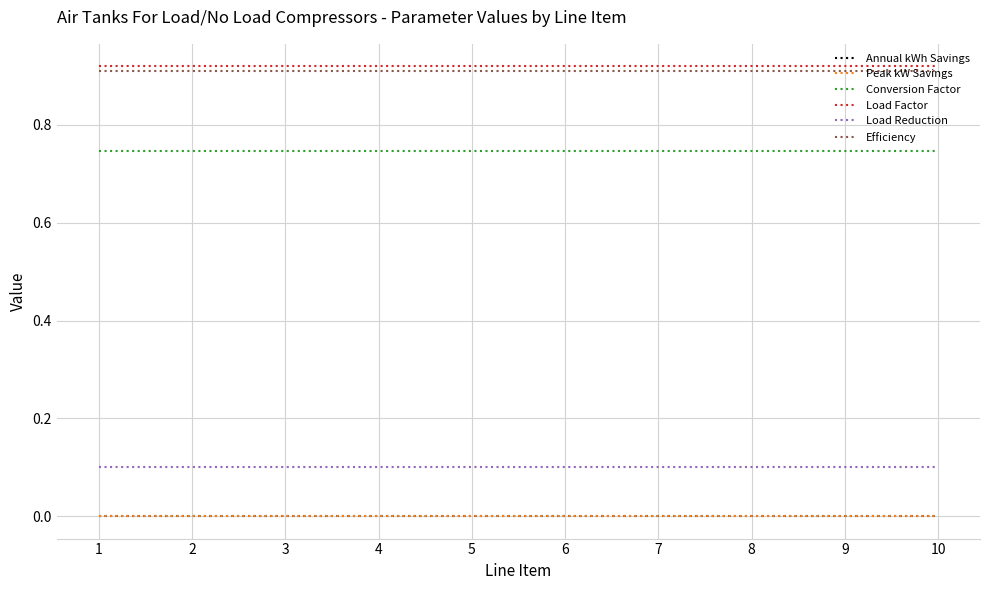

True or false: Load Reduction and Annual kWh Savings intersect in this chart.

False